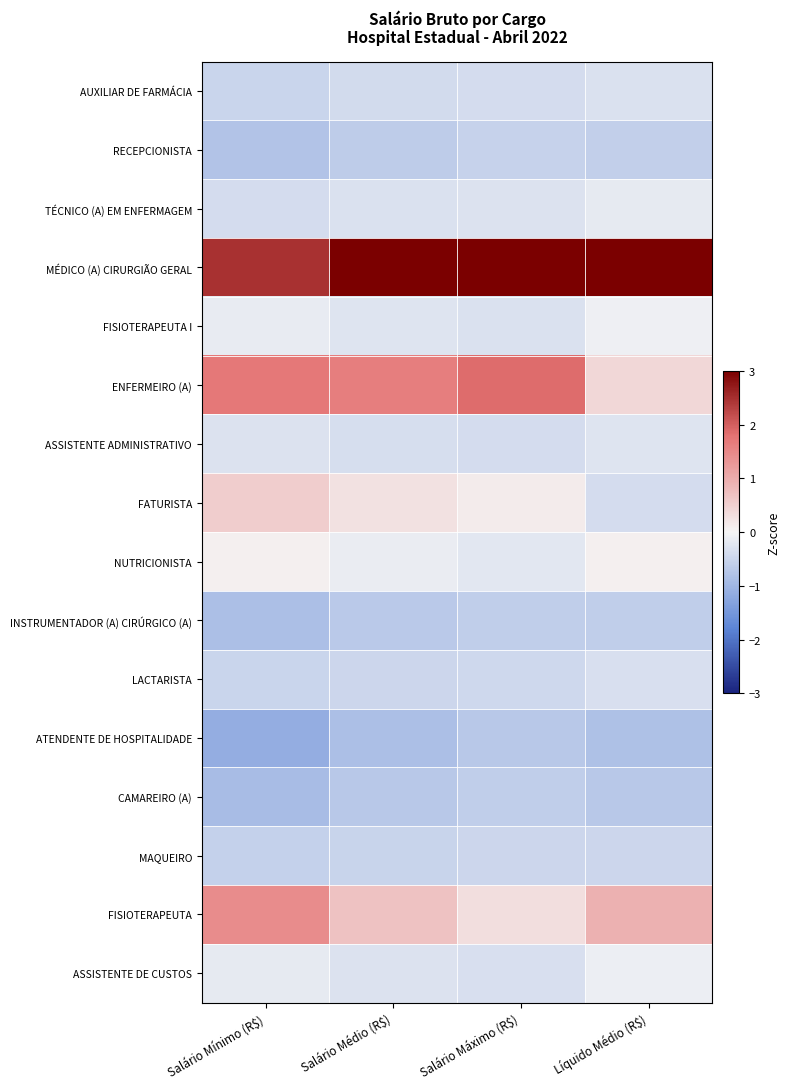

List the series in order of their peak value, highest first.

MÉDICO (A) CIRURGIÃO GERAL, ENFERMEIRO (A), FISIOTERAPEUTA, FATURISTA, NUTRICIONISTA, FISIOTERAPEUTA I, ASSISTENTE DE CUSTOS, TÉCNICO (A) EM ENFERMAGEM, ASSISTENTE ADMINISTRATIVO, AUXILIAR DE FARMÁCIA, LACTARISTA, MAQUEIRO, RECEPCIONISTA, INSTRUMENTADOR (A) CIRÚRGICO (A), CAMAREIRO (A), ATENDENTE DE HOSPITALIDADE